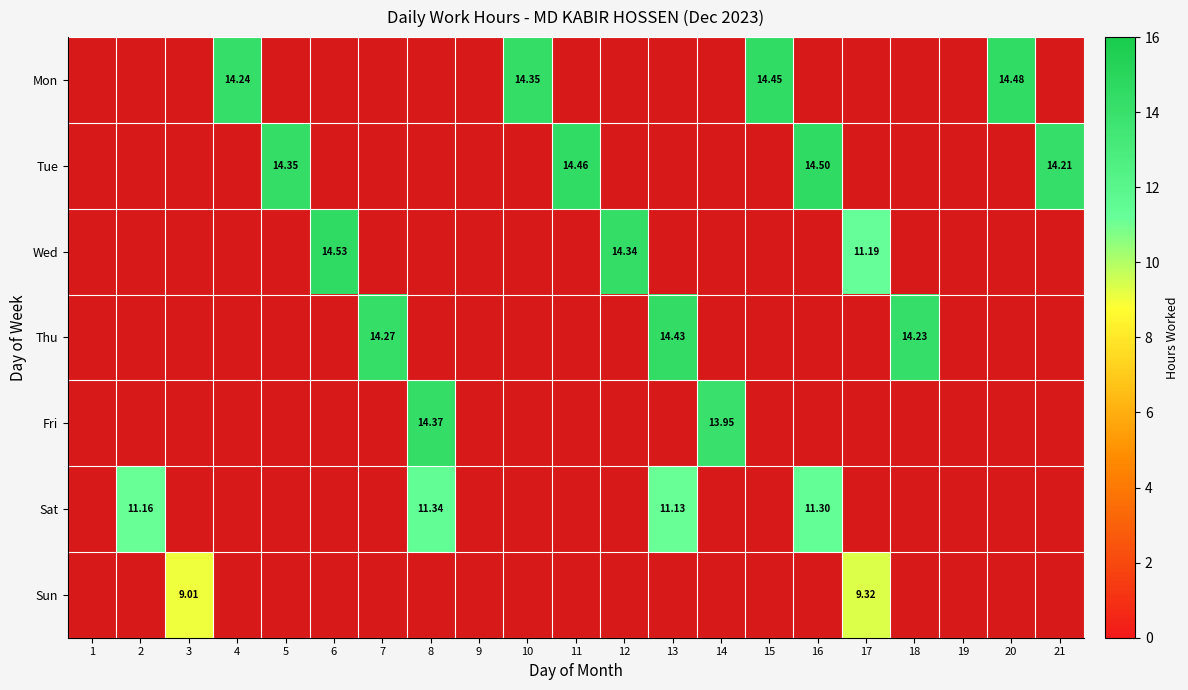

What is the greatest value displayed?

14.5